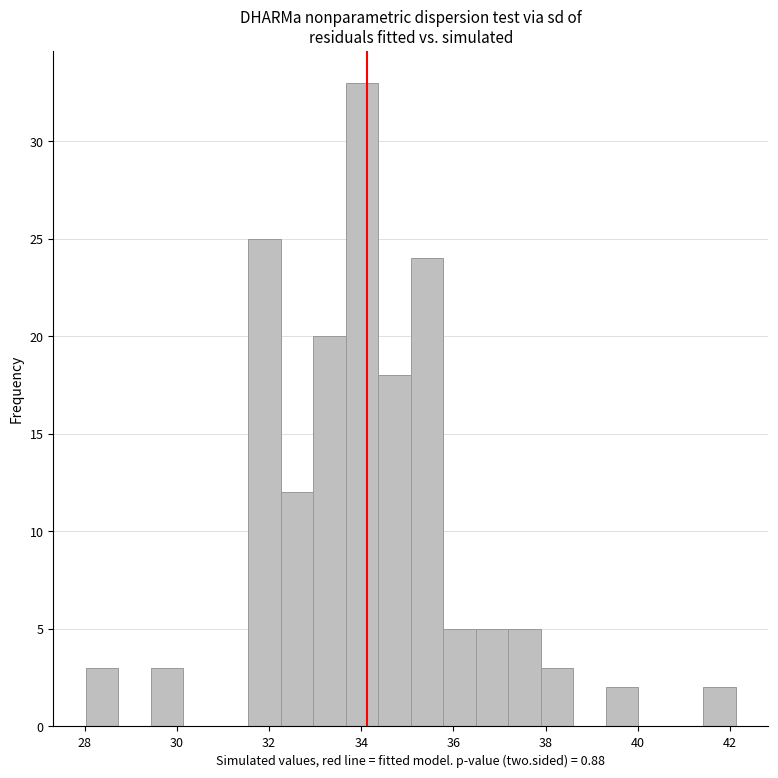

Around what value on the x-axis is the tallest bar? Give the approximate position of its centre, as read against the axis.

34.0